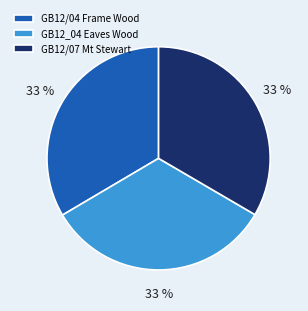

Combined, do GB12/04 Frame Wood and GB12_04 Eaves Wood account for over 50%?

Yes